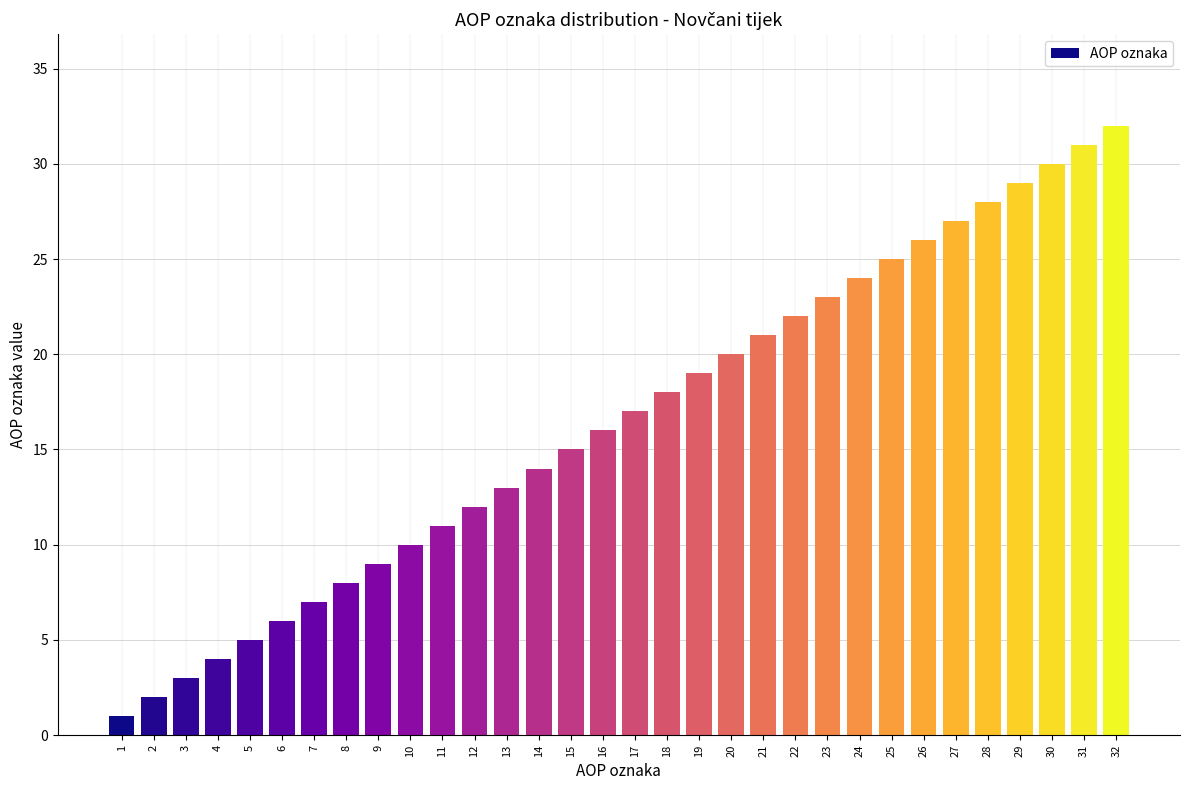

Approximately how many times larger is the value at 32 compared to 2?

16.0